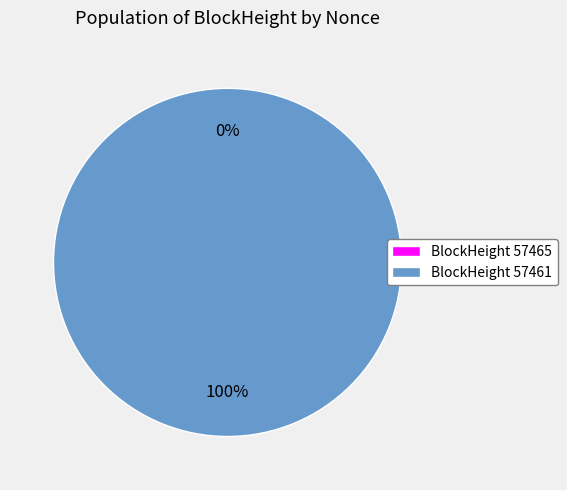

Is it true that 57465 is 0% of the pie?

True